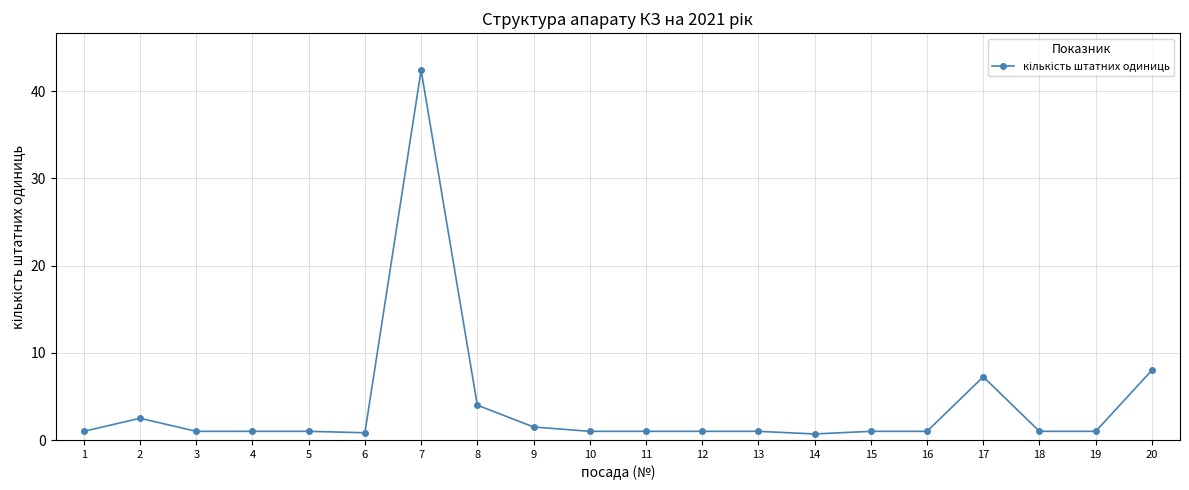

Read the value at 9.

1.5